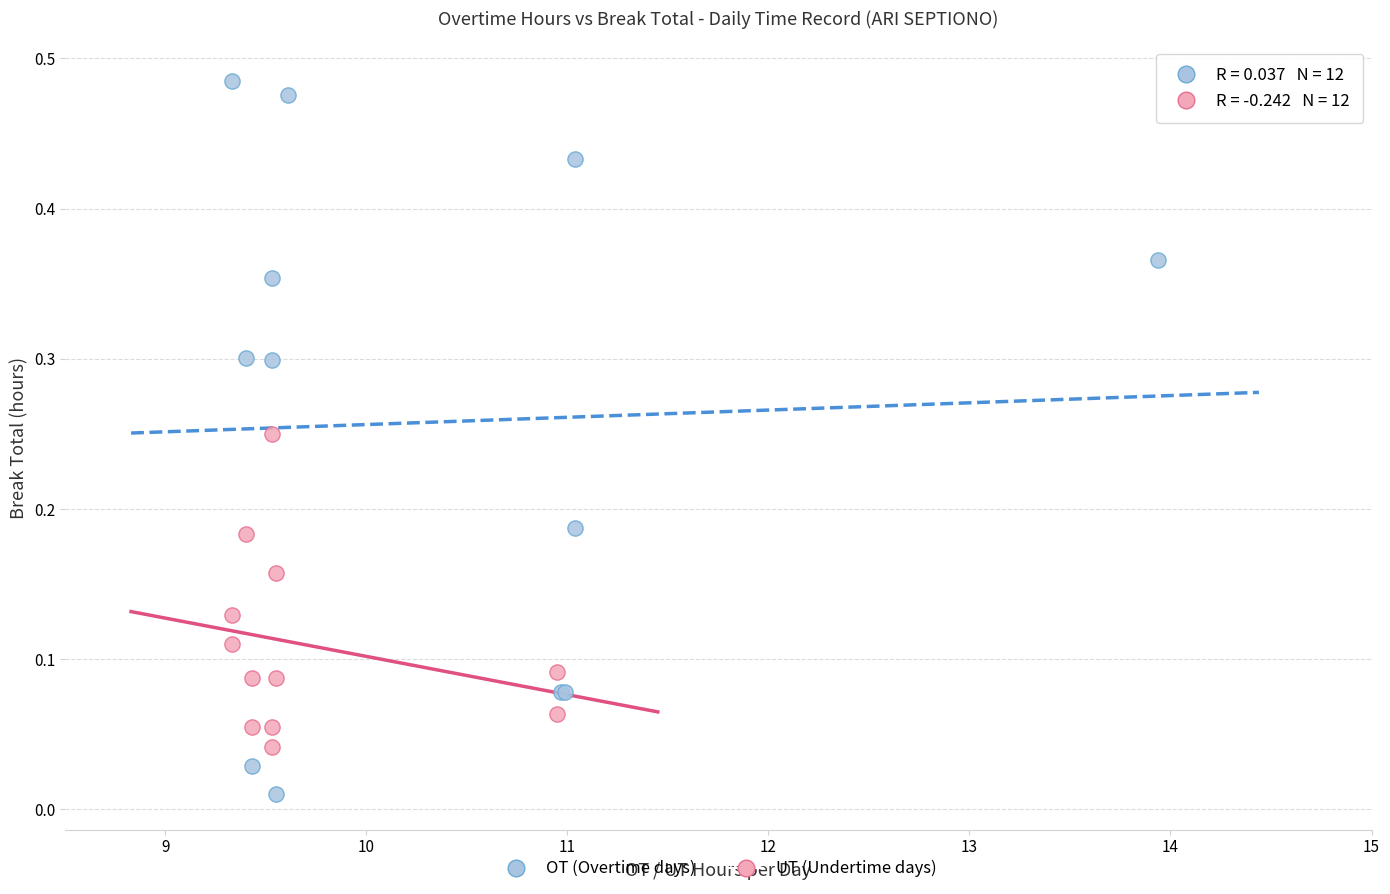

Which series contains the highest Y value?

OT (Overtime days)